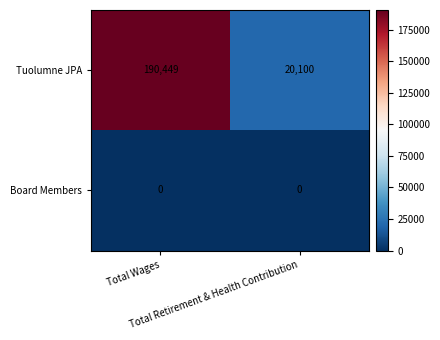

What is the sum of all Tuolumne JPA values?

210549